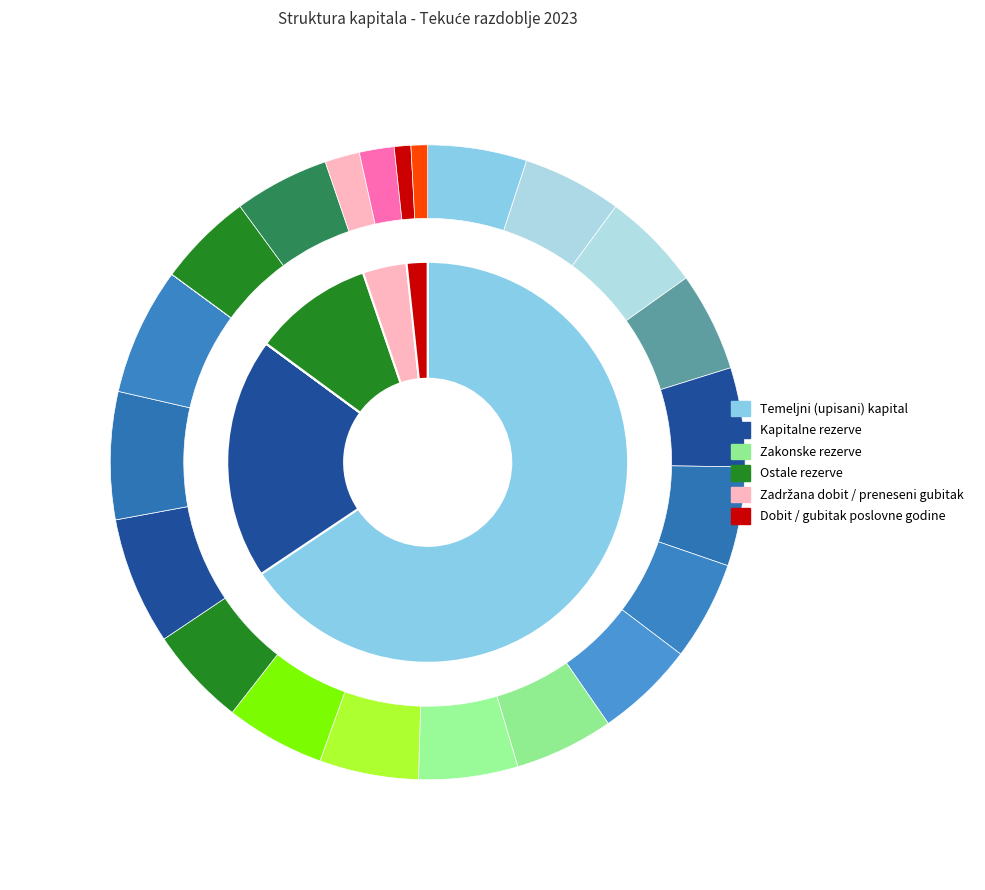

Which category has the biggest portion of the pie?

Temeljni (upisani) kapital